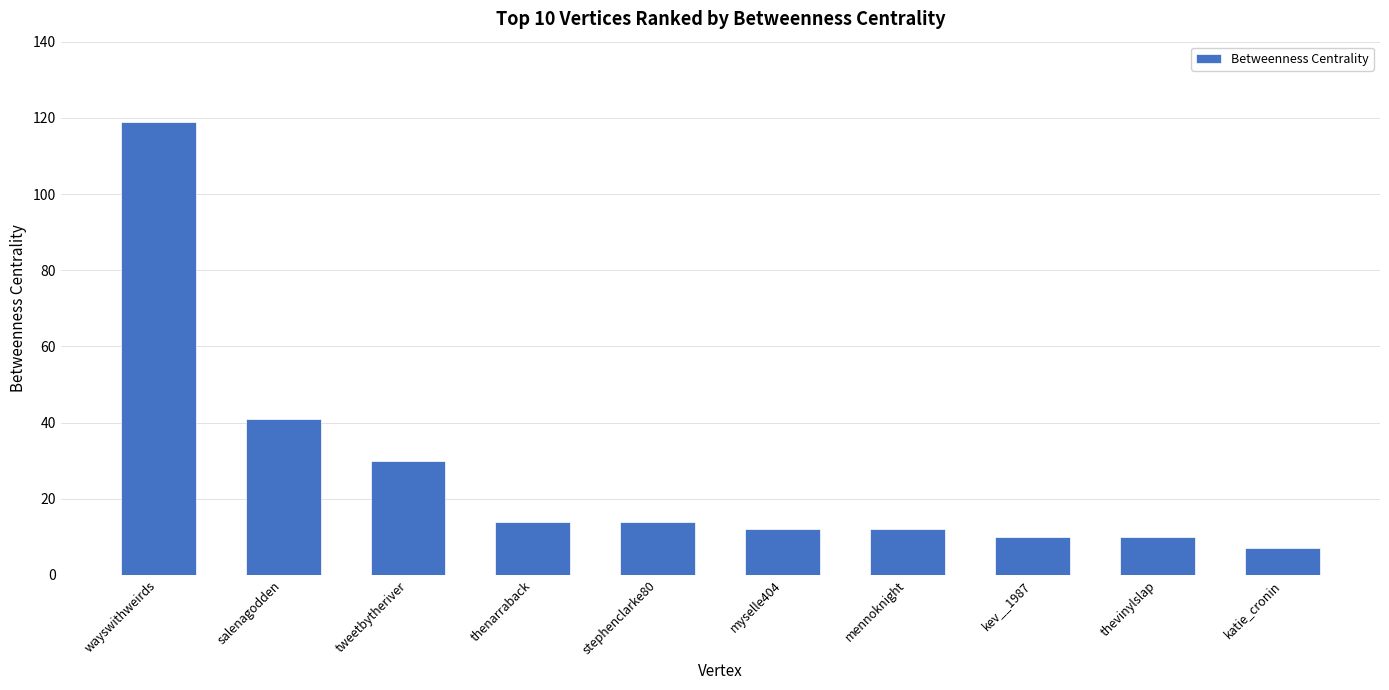

What position from the right is thenarraback?

7